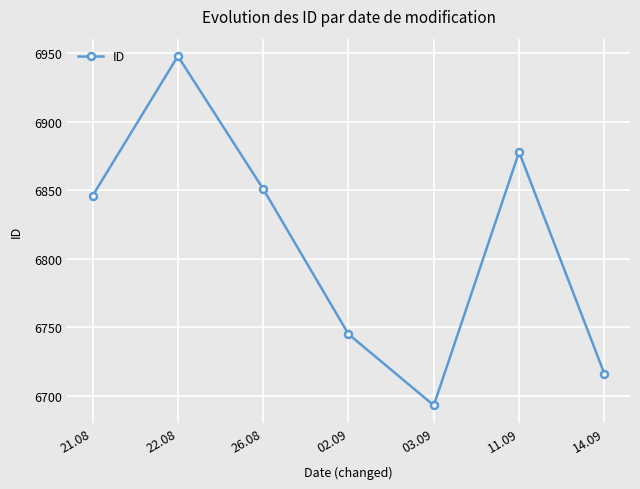

What is the approximate value at 22.08, to the nearest 50?

6950